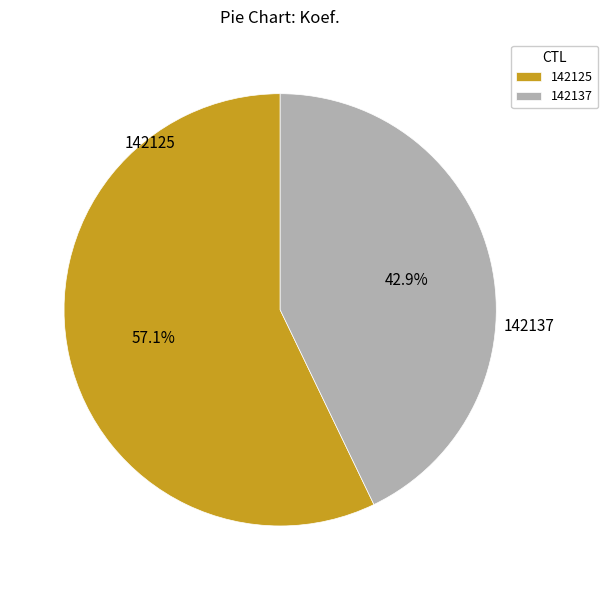

What percentage is the 142125 slice, to the nearest percent?

57%